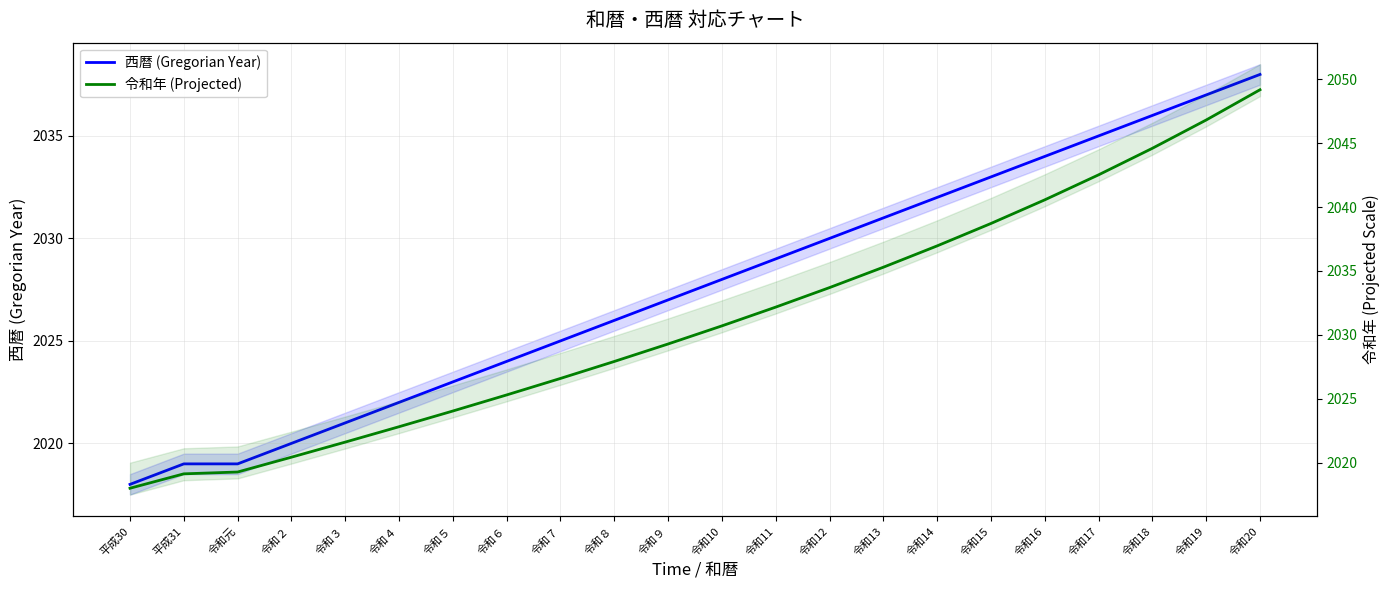

How many values in the 西暦 (Gregorian Year) series exceed 2028?

10